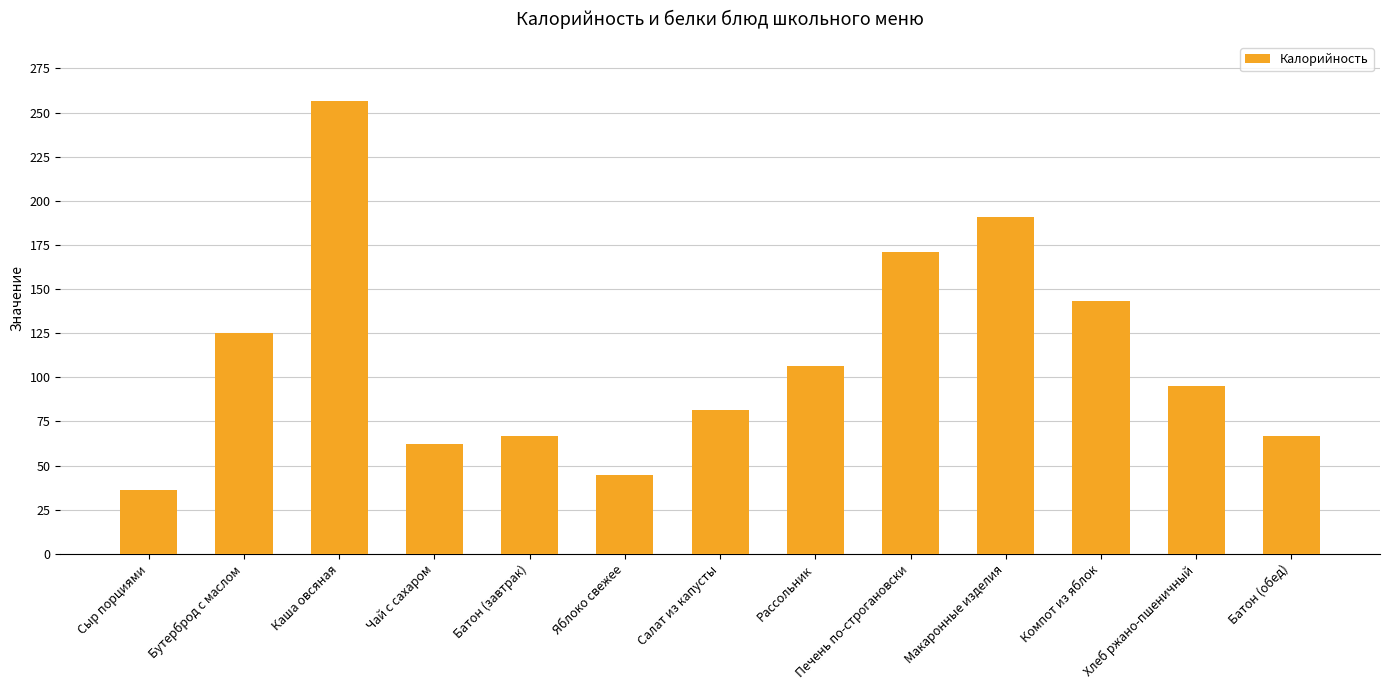

What is the smallest value displayed?

36.0